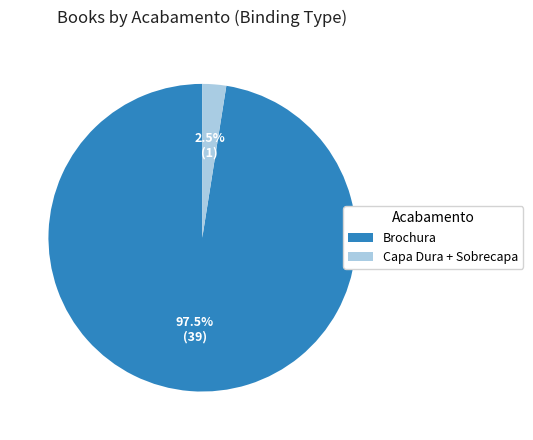

Which slice is the largest?

Brochura